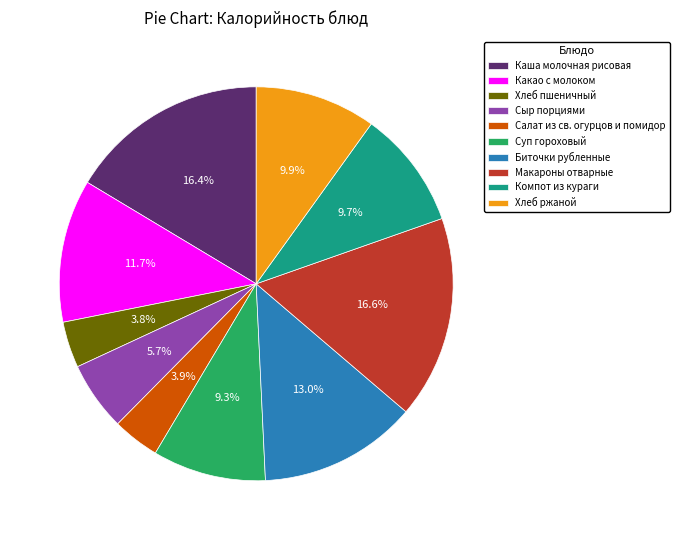

Does Салат из св. огурцов и помидор account for over 50% of the chart?

No